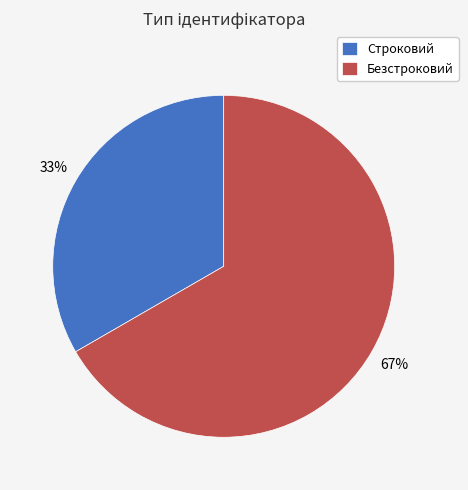

Do Строковий and Безстроковий together represent more than half of the pie?

Yes